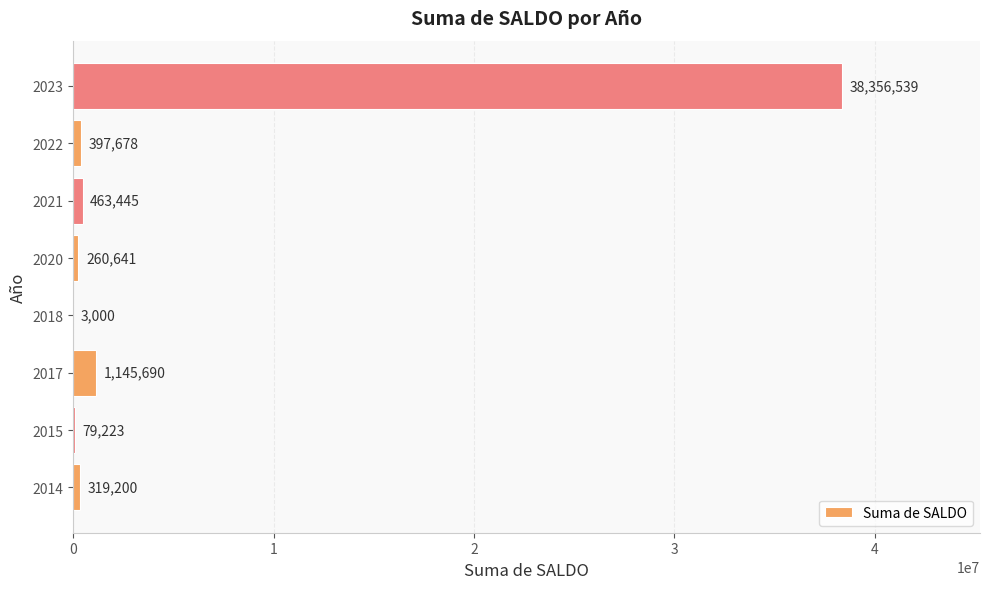

Read the value at 2015, to the nearest 50.

79200